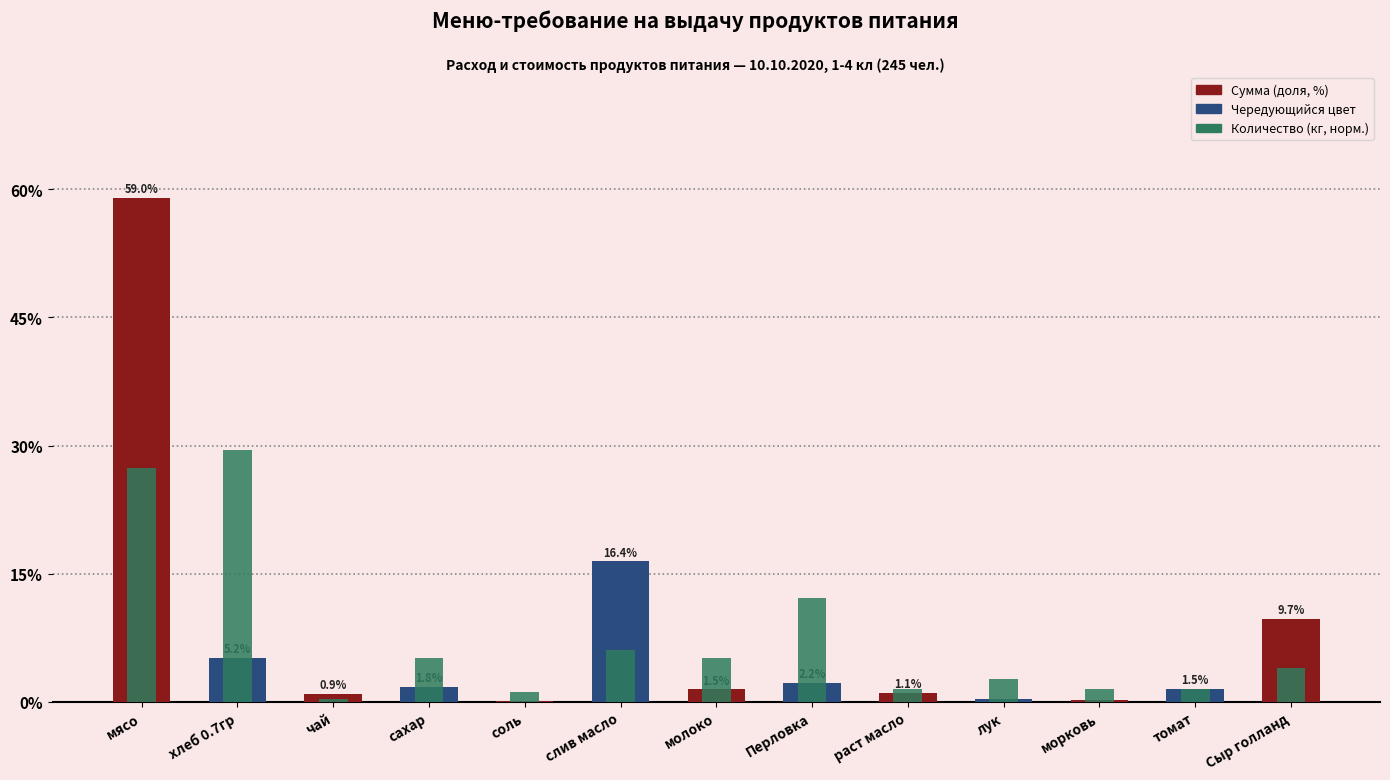

What is the sum of all Сумма (доля, %) values?

100.0